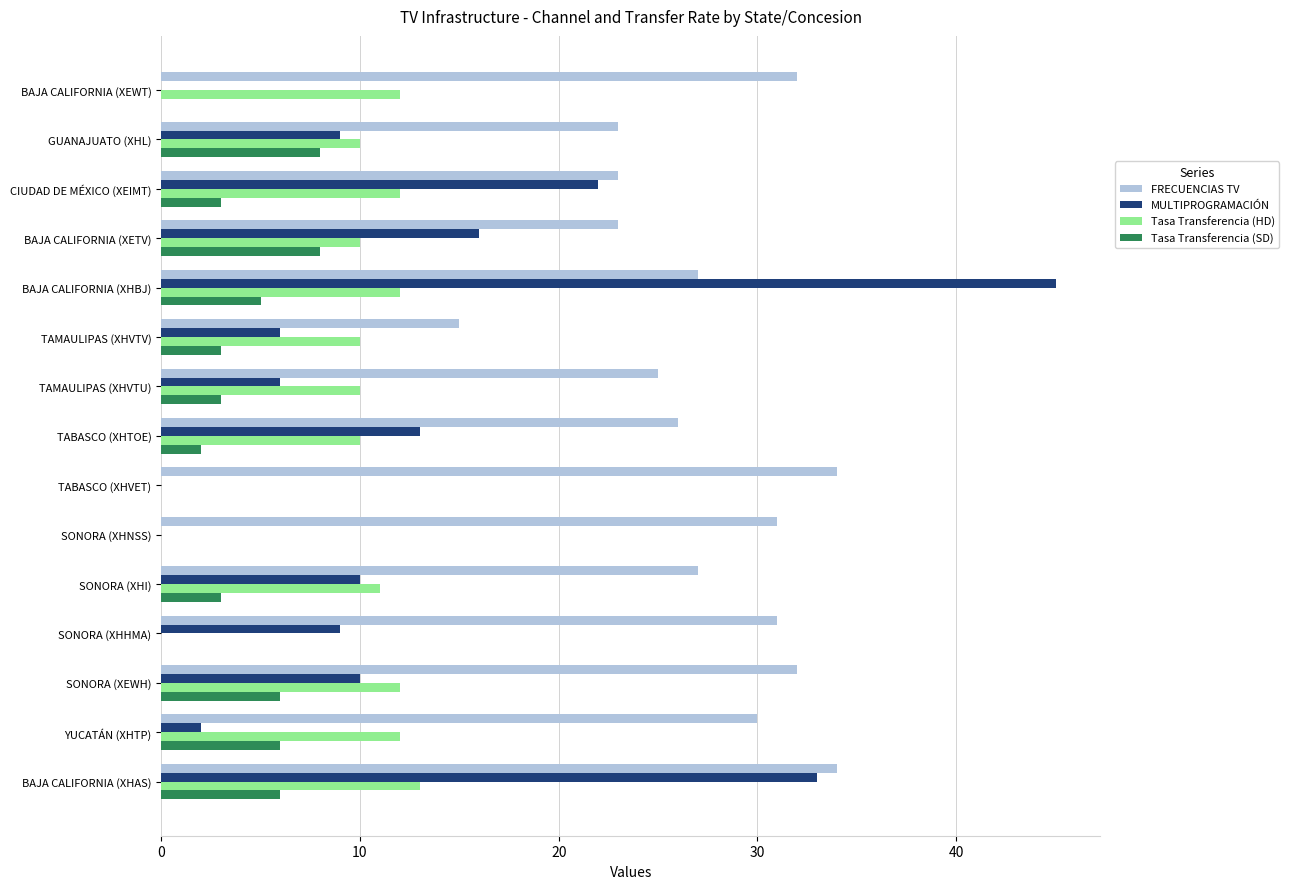

Count the number of data series in this chart.

4